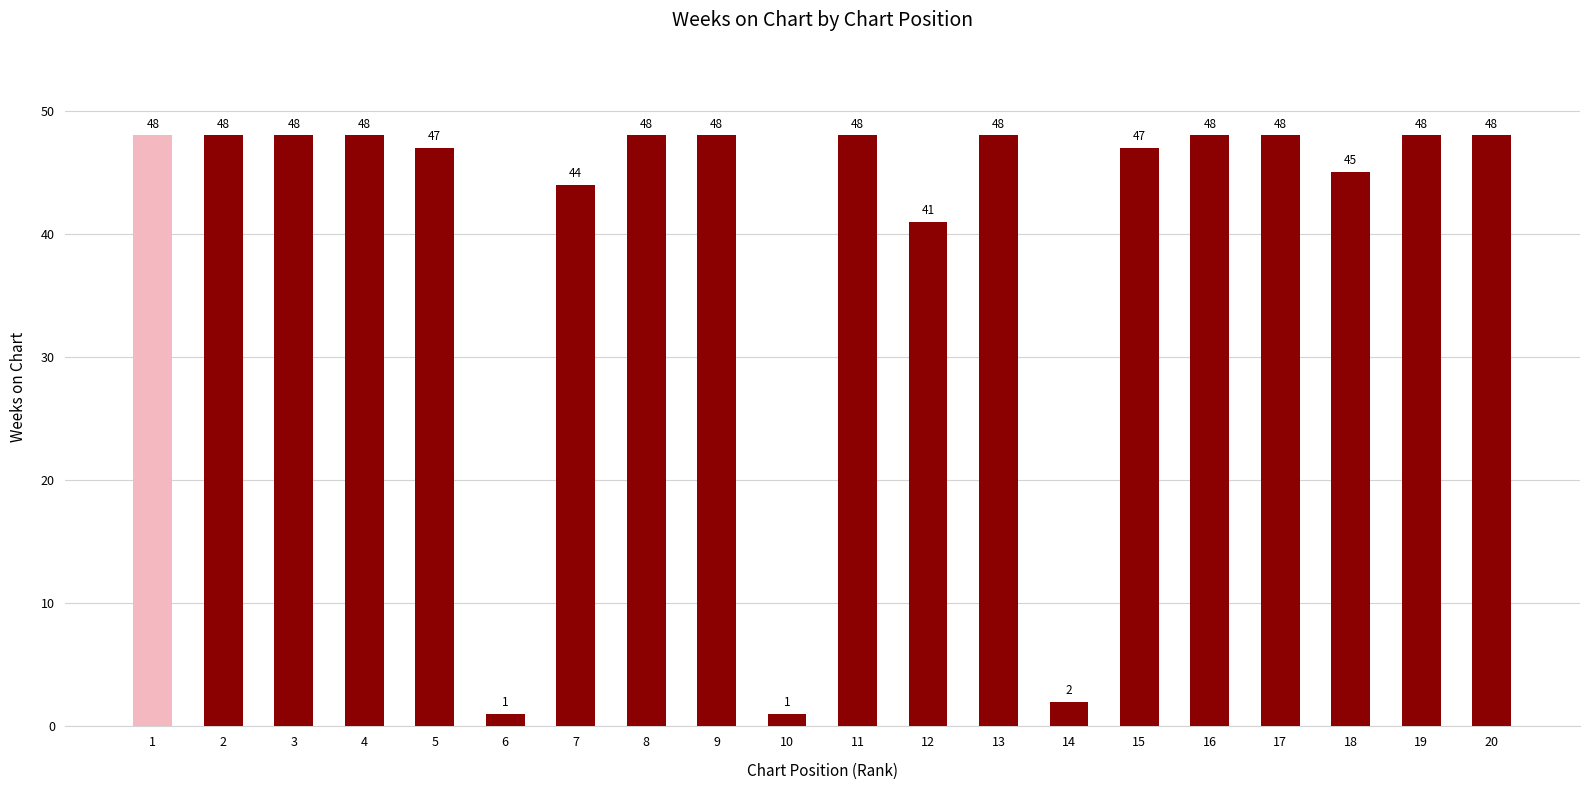

How many bars are there in total?

20